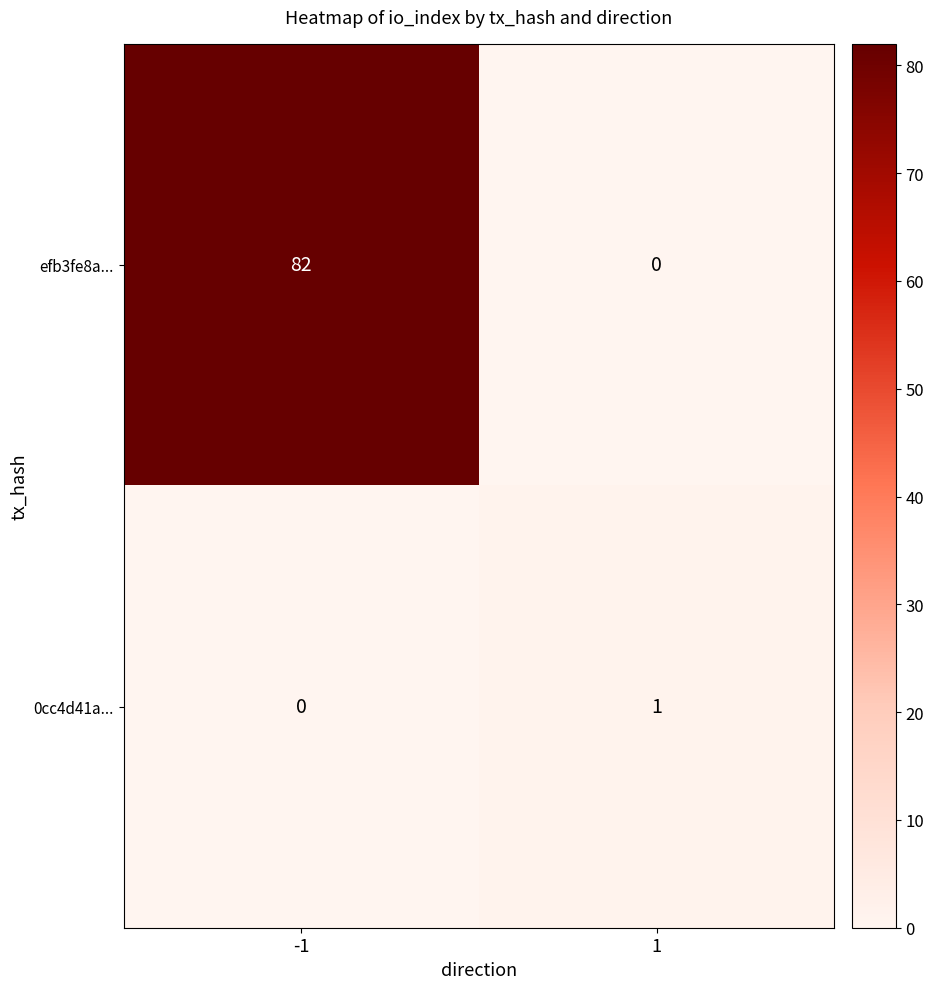

Rank the series at -1 from highest to lowest value.

efb3fe8a..., 0cc4d41a...